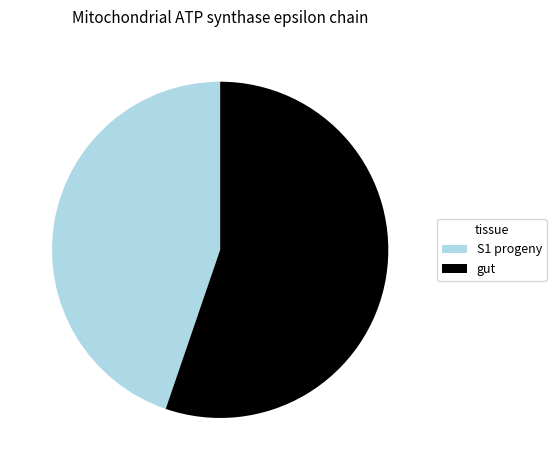

Rank the categories by value from highest to lowest.

gut, S1 progeny